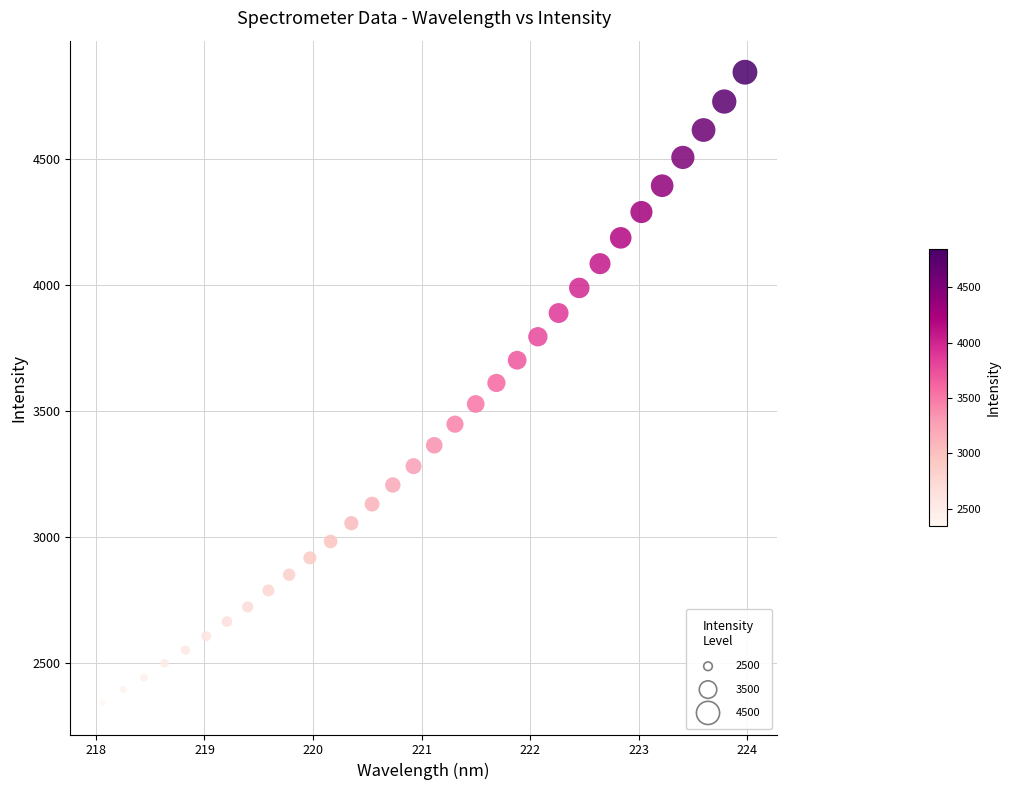

What is the range of Y values (max minus min)?

2502.7